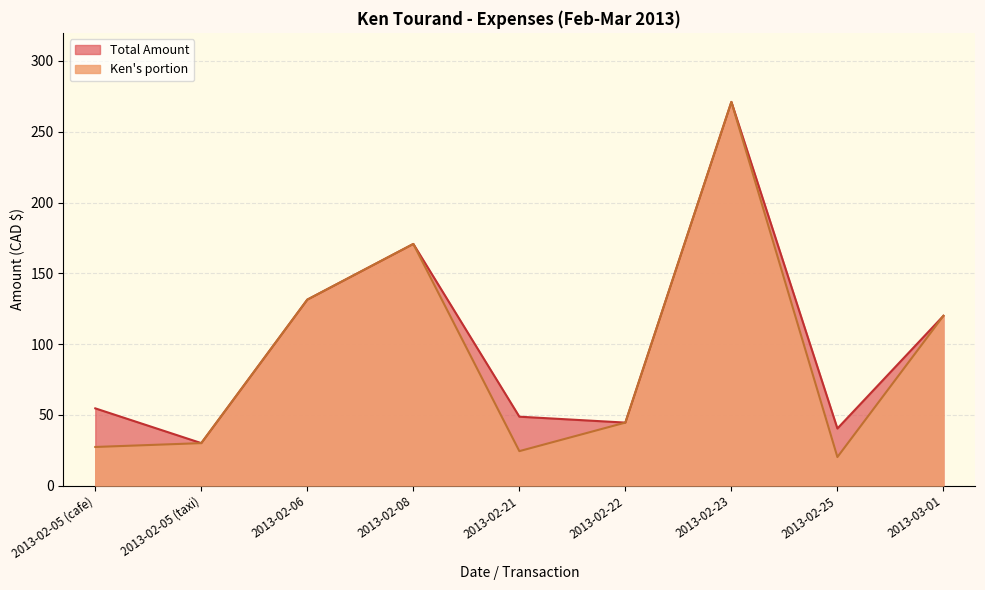

What is the value of the Total Amount point at the 8th from the left?

40.3